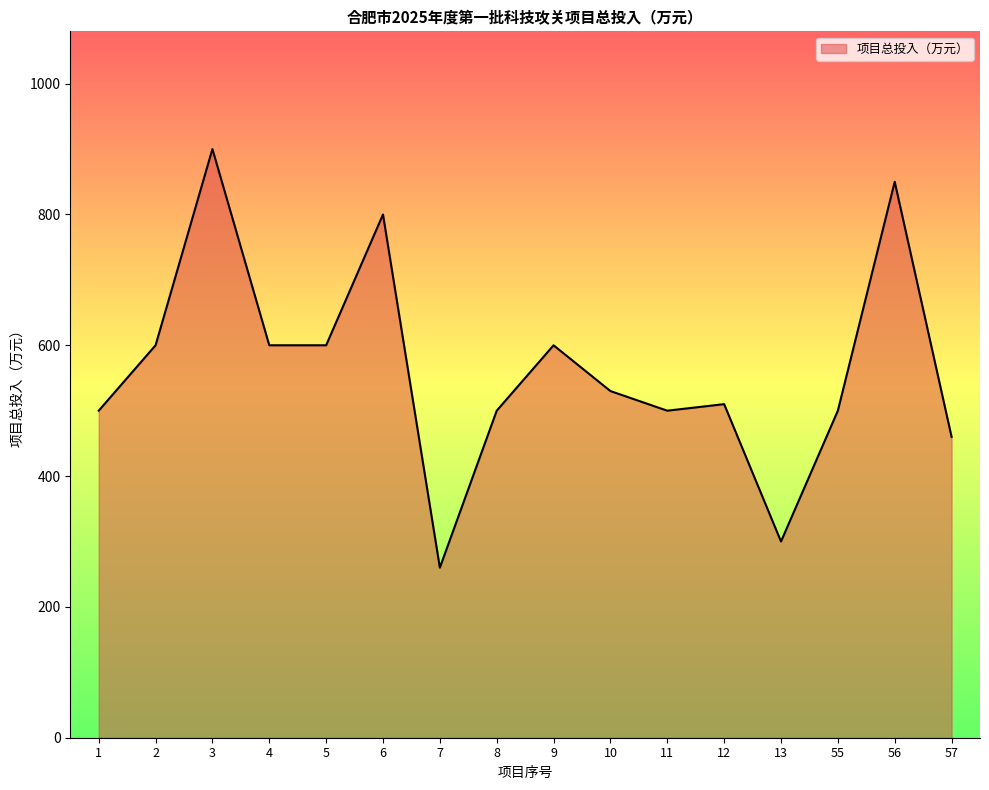

Reading left to right, transcribe all the data shown in this chart.

500	600	900	600	600	800	260	500	600	530	500	510	300	500	850	460